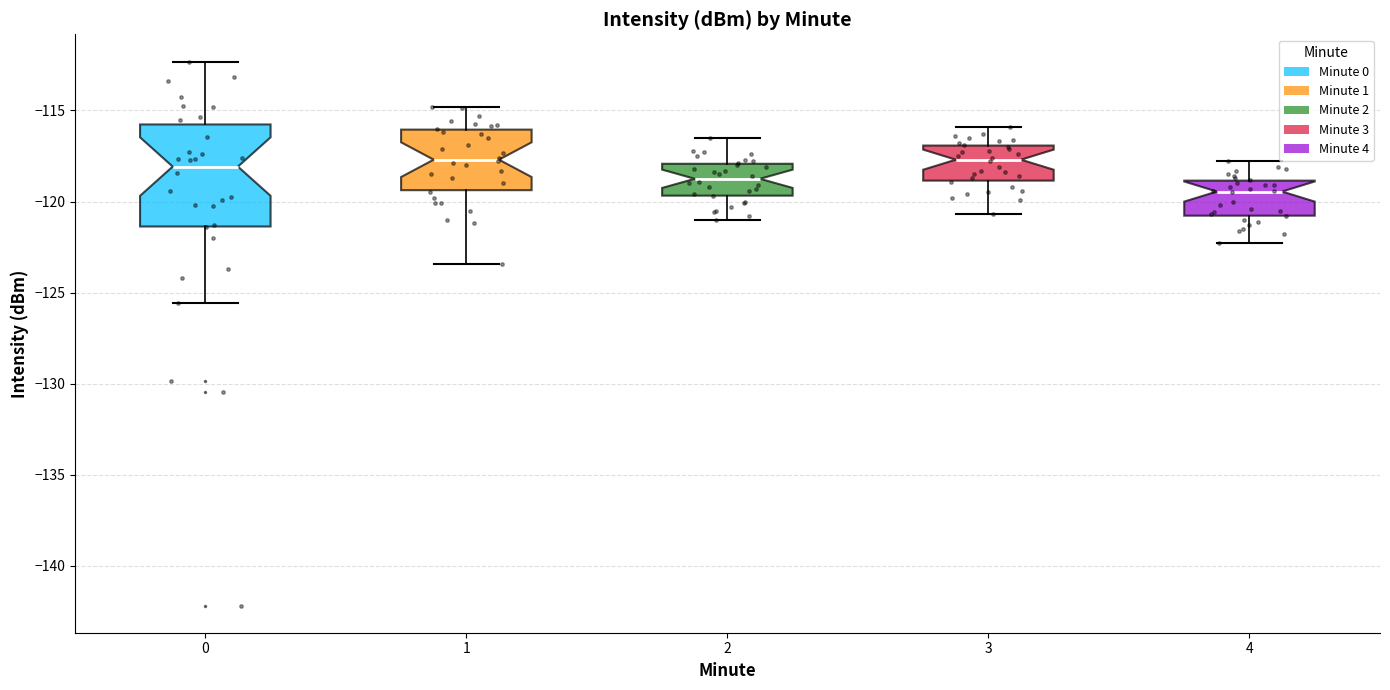

Comparing the boxes themselves (not the whiskers), which one is the tallest?

0